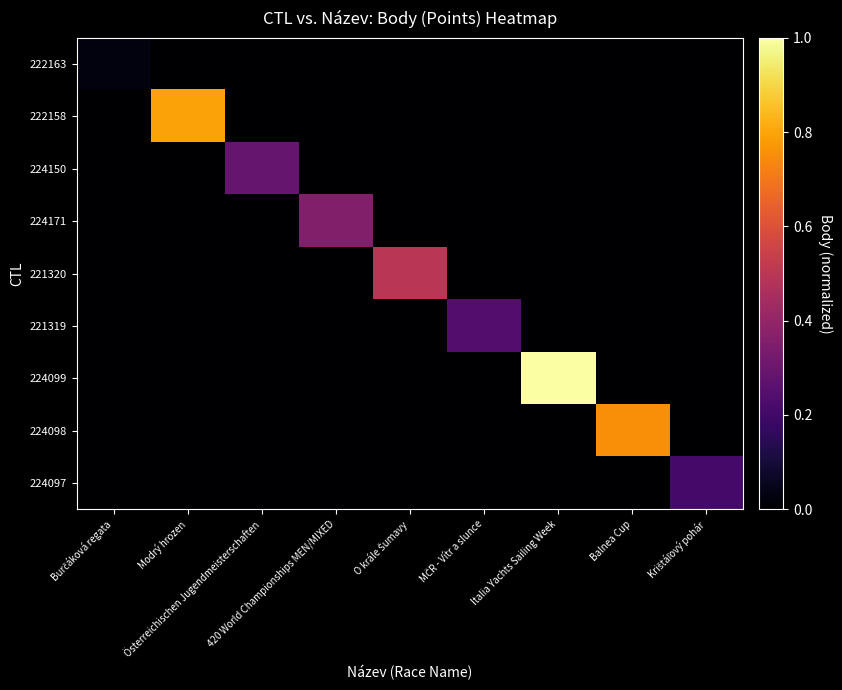

What is the greatest value displayed?

1.0